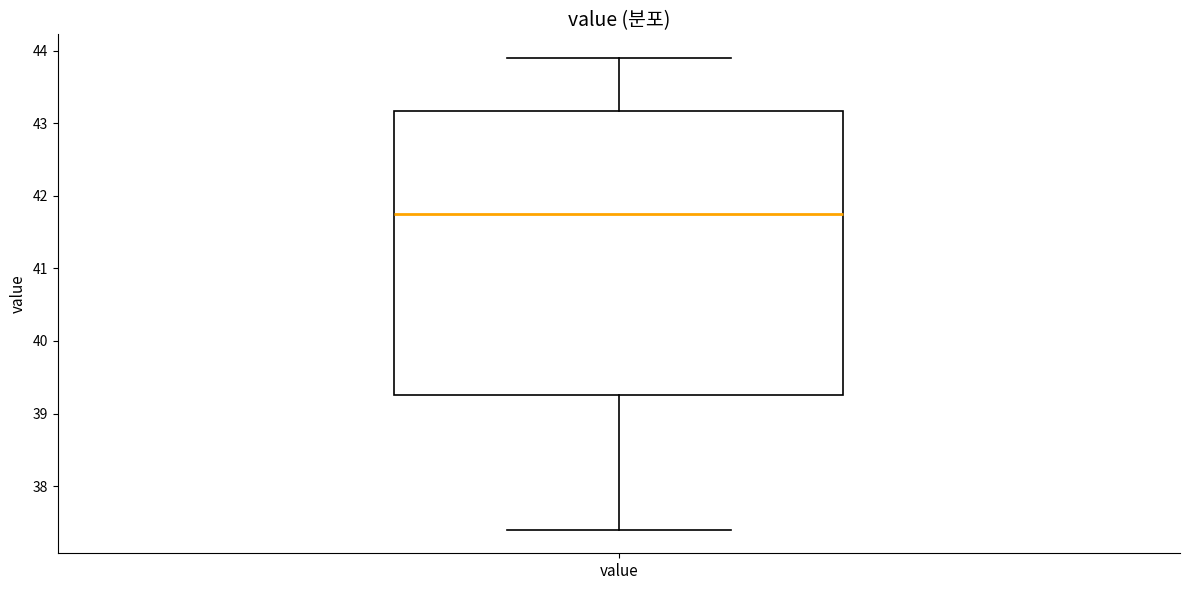

Transcribe this box plot: give where the median line is, the range the box spans, and where the two whiskers end, as read against the y-axis. The values are not printed on the chart, so give them approximately, as read against the axis.

median 41.8, box 39.3 to 43.2, whiskers 37.4 to 43.9